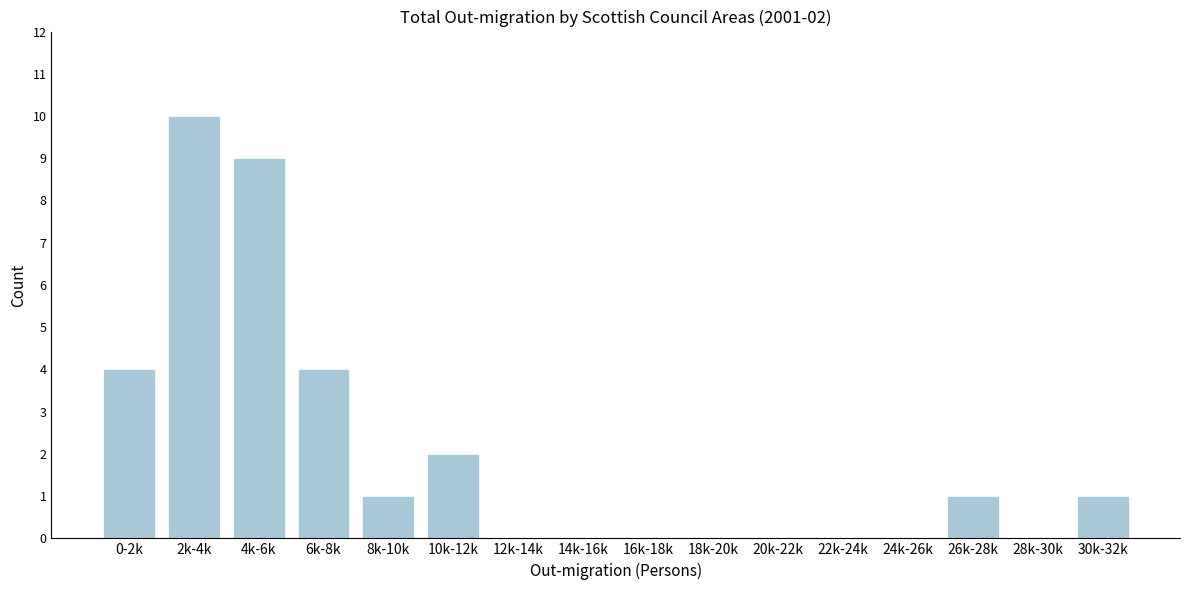

Reading right to left, extract all data points from this chart.

30k-32k=1	28k-30k=0	26k-28k=1	24k-26k=0	22k-24k=0	20k-22k=0	18k-20k=0	16k-18k=0	14k-16k=0	12k-14k=0	10k-12k=2	8k-10k=1	6k-8k=4	4k-6k=9	2k-4k=10	0-2k=4